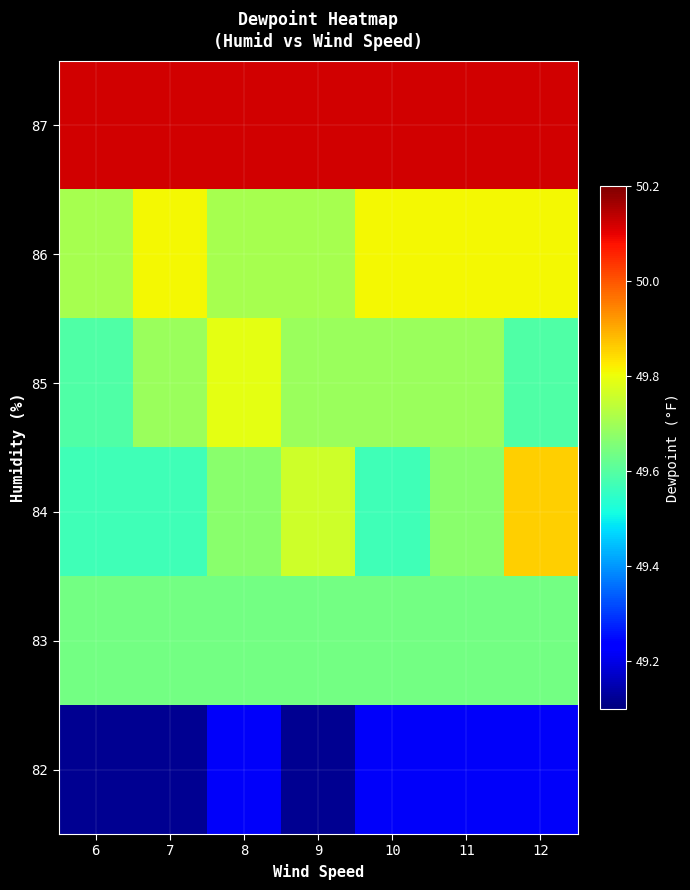

Reading left to right, extract all data points from this chart.

82: 6=49.1	7=49.1	8=49.2	9=49.1	10=49.2	11=49.2	12=49.2
83: 6=49.6	7=49.6	8=49.6	9=49.6	10=49.6	11=49.6	12=49.6
84: 6=49.6	7=49.6	8=49.7	9=49.8	10=49.6	11=49.7	12=49.9
85: 6=49.6	7=49.7	8=49.8	9=49.7	10=49.7	11=49.7	12=49.6
86: 6=49.7	7=49.8	8=49.7	9=49.7	10=49.8	11=49.8	12=49.8
87: 6=50.1	7=50.1	8=50.1	9=50.1	10=50.1	11=50.1	12=50.1